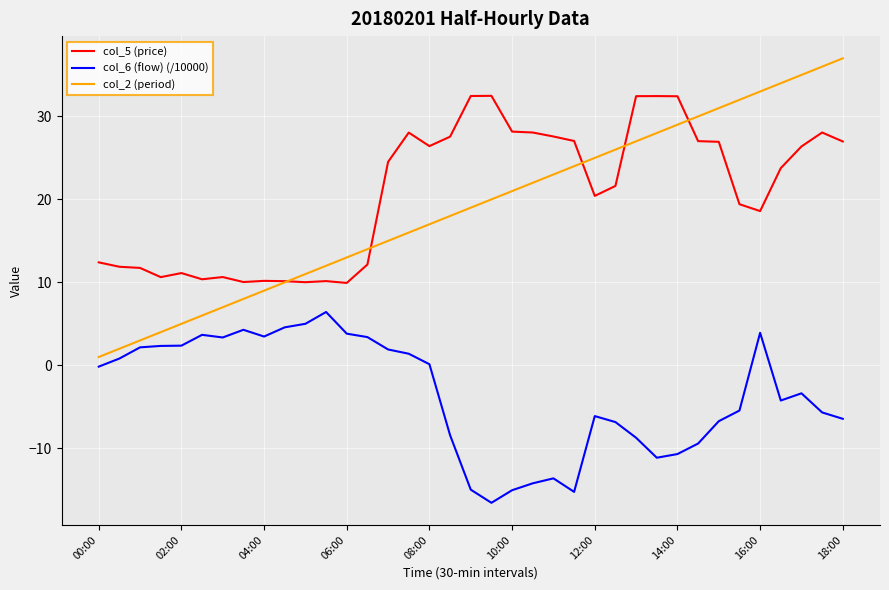

What is the lowest value of the col_6 (flow) (/10000) series?

-16.6